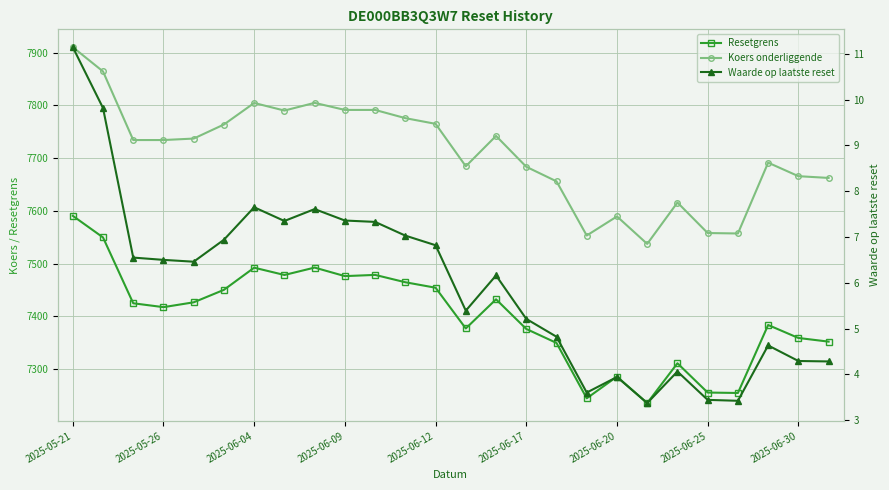

Reading left to right, transcribe all the data shown in this chart.

Resetgrens: 7590.8	7549.9	7425.0	7417.7	7426.8	7450.5	7492.5	7478.7	7492.7	7476.5	7478.8	7464.9	7454.5	7377.3	7432.6	7376.4	7349.9	7244.9	7286.1	7235.9	7311.4	7255.8	7255.0	7383.9	7359.3	7352.3
Koers onderliggende: 7910.5	7864.4	7734.4	7734.4	7737.2	7763.8	7804.7	7790.3	7804.9	7791.5	7791.5	7775.9	7765.1	7684.7	7742.2	7683.7	7656.1	7553.4	7589.7	7537.6	7616.0	7558.2	7557.3	7691.6	7665.9	7662.6
Waarde op laatste reset: 11.2	9.8	6.5	6.5	6.5	6.9	7.7	7.3	7.6	7.4	7.3	7.0	6.8	5.4	6.2	5.2	4.8	3.6	3.9	3.4	4.1	3.4	3.4	4.6	4.3	4.3